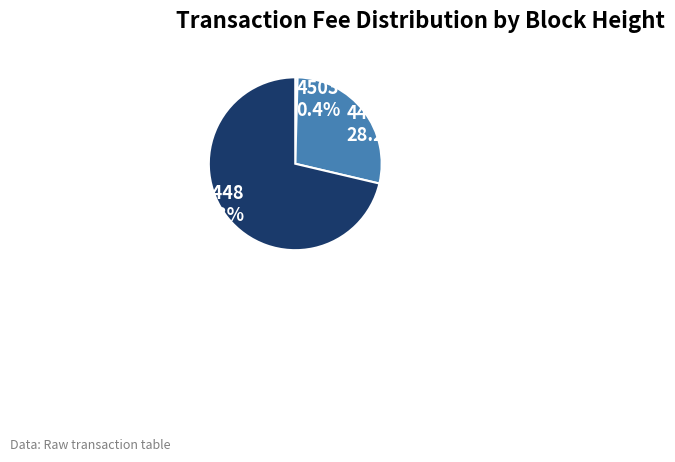

Does any single category account for the majority?

Yes